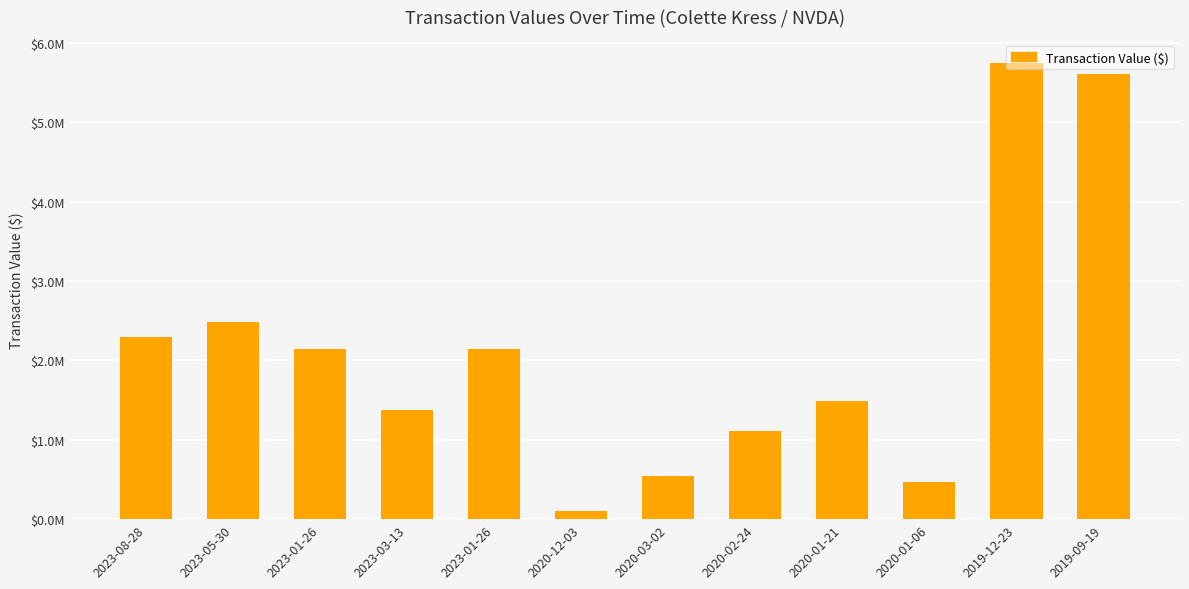

The chart shows a value of 540992 at 2020-03-02. True or false?

True